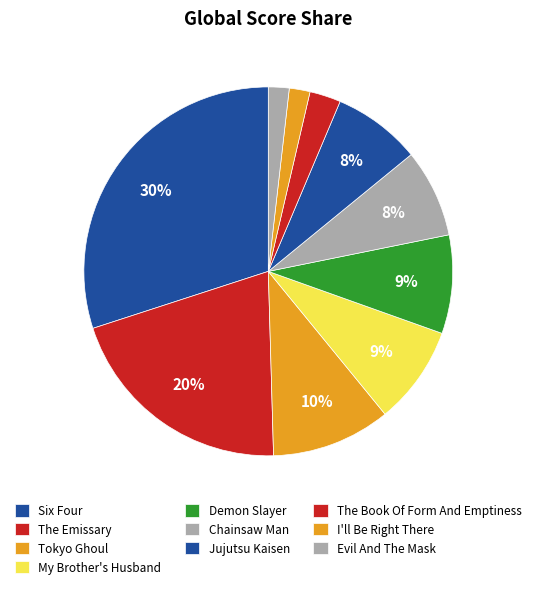

Count the number of slices in the pie.

10